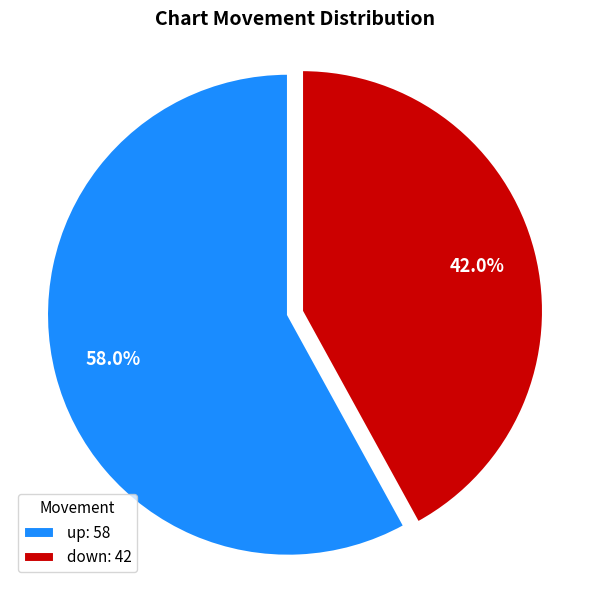

What is the ratio of the value at up: 58 to the value at down: 42?

1.4